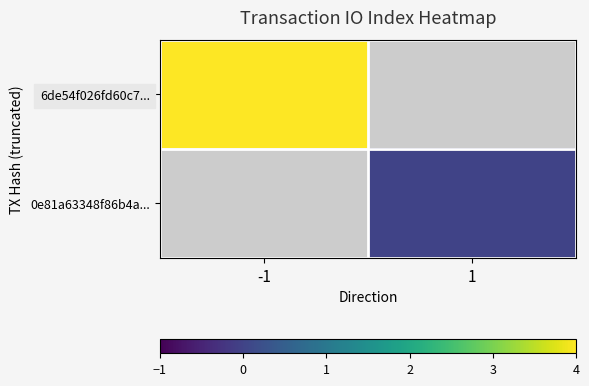

Between 1 and -1, which is larger?

-1